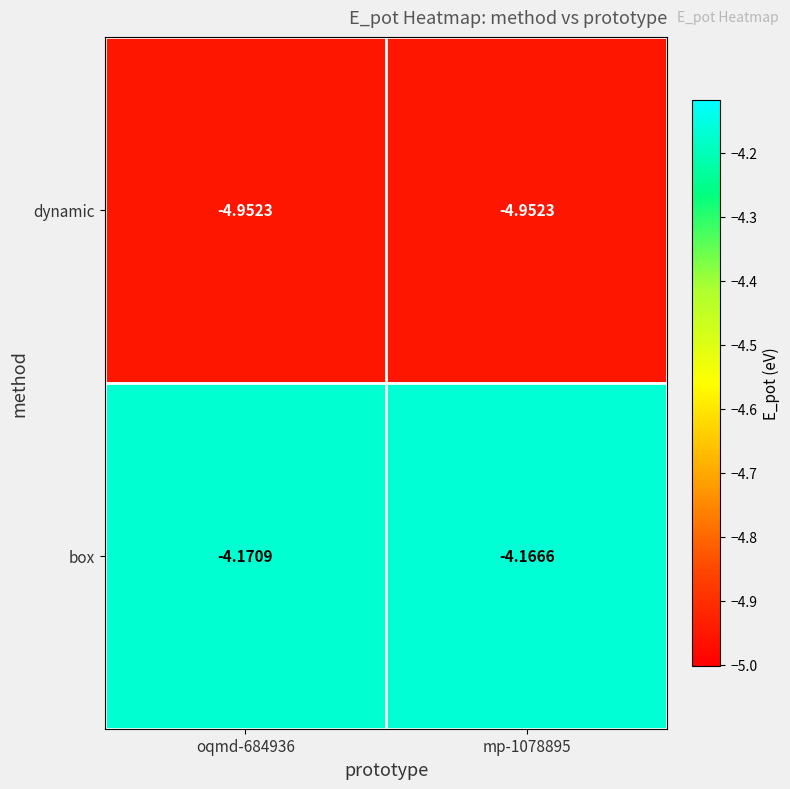

How many categories are shown in the chart?

2